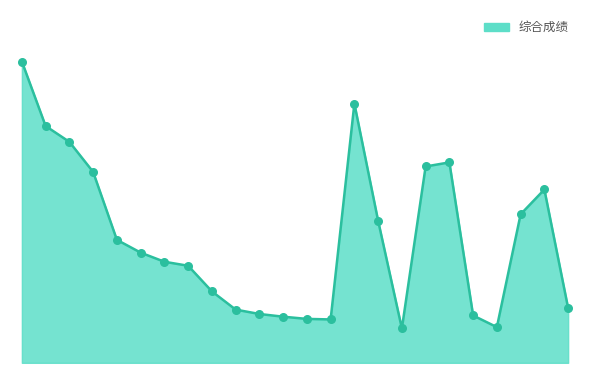

Is this an area chart (filled region under the line)?

Yes